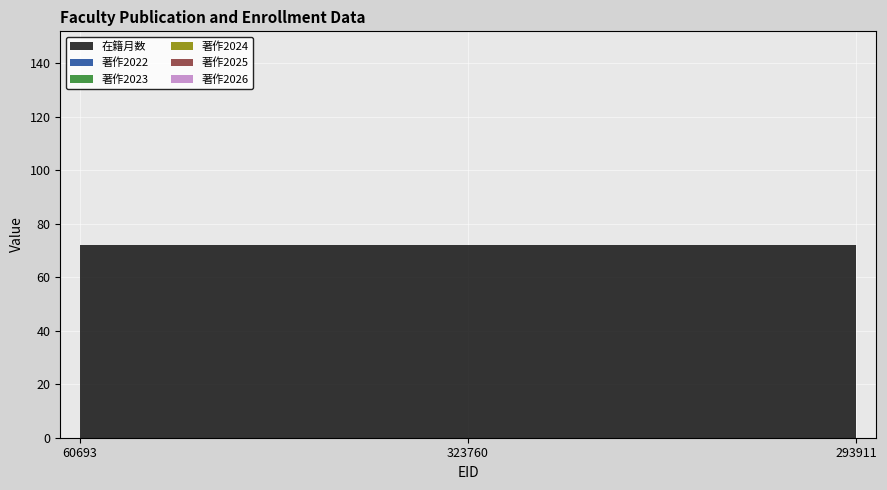

Reading left to right, transcribe all the data shown in this chart.

在籍月数: 72	72	72
著作2022: 0	0	0
著作2023: 0	0	0
著作2024: 0	0	0
著作2025: 0	0	0
著作2026: 0	0	0